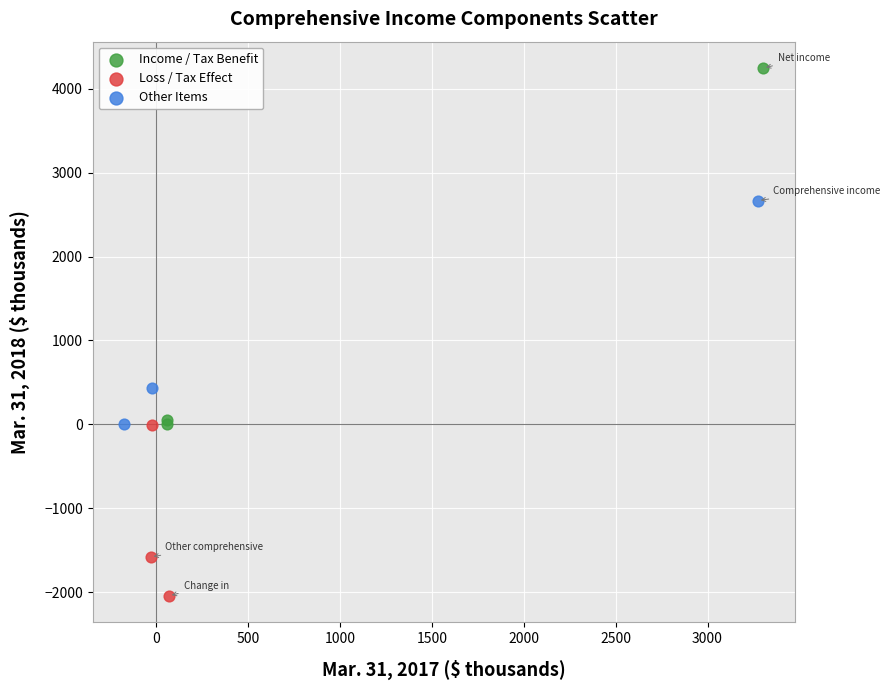

What are all the series names shown in the legend?

Income / Tax Benefit, Loss / Tax Effect, Other Items